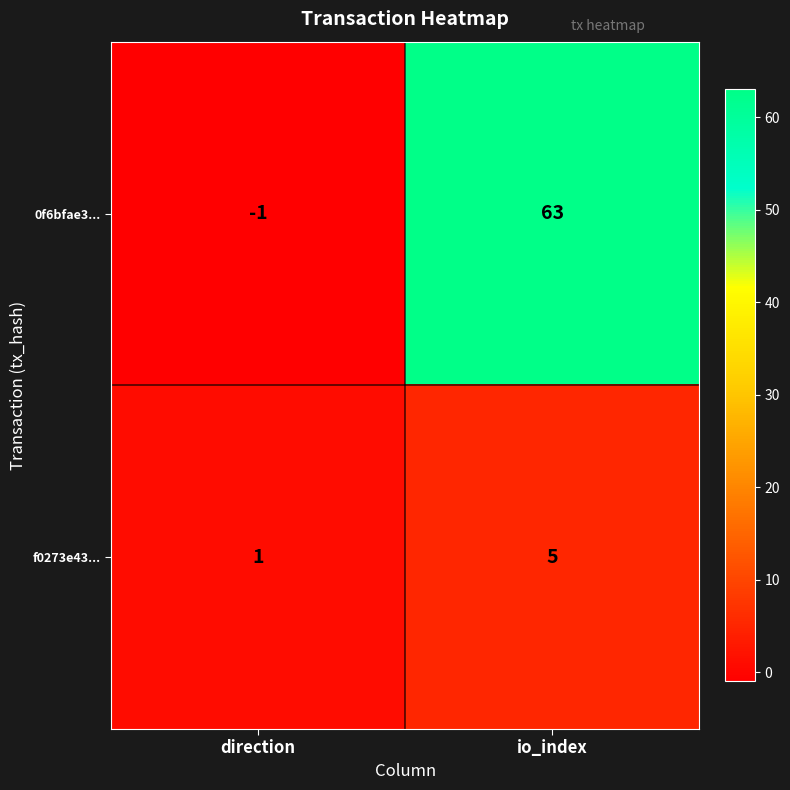

The value of 0f6bfae3... at io_index is 63. True or false?

True